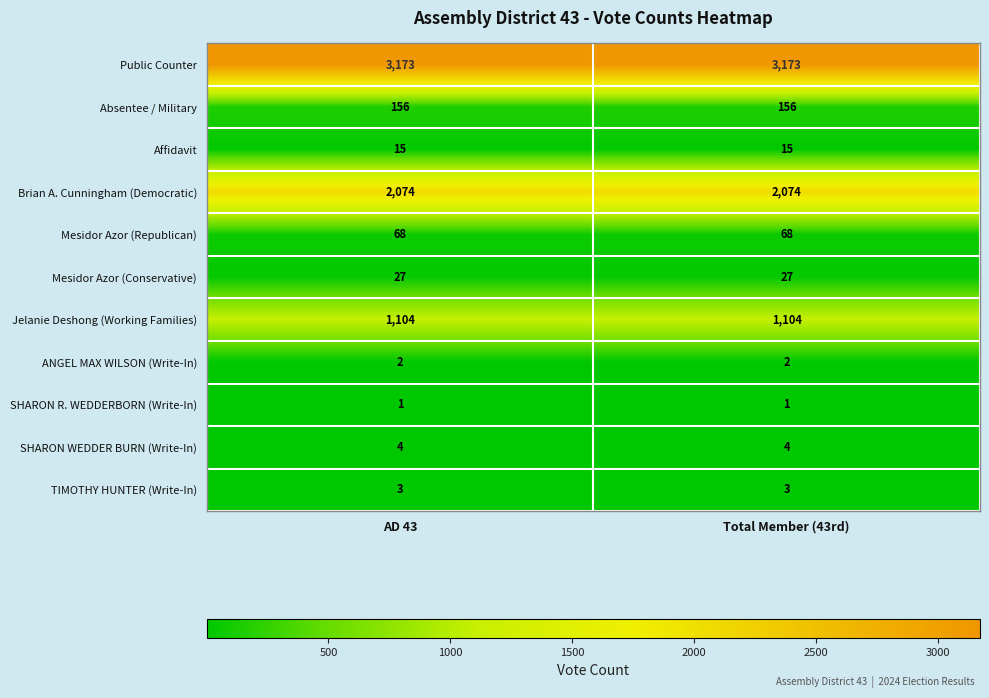

Reading left to right, transcribe all the data shown in this chart.

Public Counter: AD 43=3173	Total Member (43rd)=3173
Absentee / Military: AD 43=156	Total Member (43rd)=156
Affidavit: AD 43=15	Total Member (43rd)=15
Brian A. Cunningham (Democratic): AD 43=2074	Total Member (43rd)=2074
Mesidor Azor (Republican): AD 43=68	Total Member (43rd)=68
Mesidor Azor (Conservative): AD 43=27	Total Member (43rd)=27
Jelanie Deshong (Working Families): AD 43=1104	Total Member (43rd)=1104
ANGEL MAX WILSON (Write-In): AD 43=2	Total Member (43rd)=2
SHARON R. WEDDERBORN (Write-In): AD 43=1	Total Member (43rd)=1
SHARON WEDDER BURN (Write-In): AD 43=4	Total Member (43rd)=4
TIMOTHY HUNTER (Write-In): AD 43=3	Total Member (43rd)=3